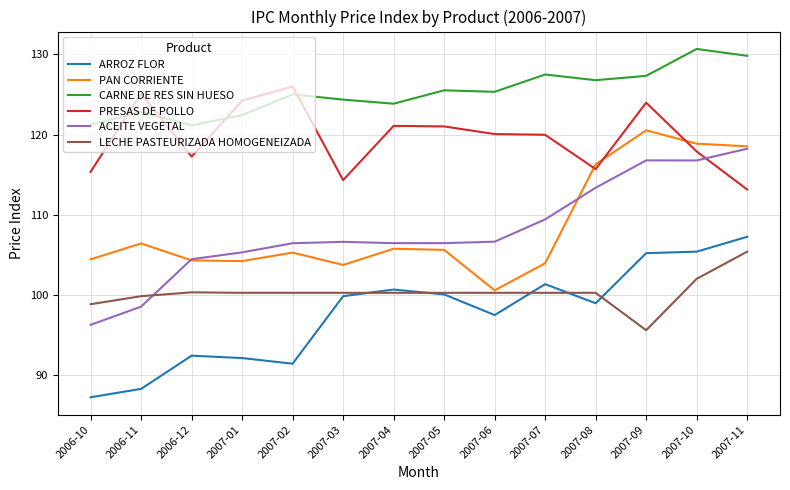

Is it true that PRESAS DE POLLO equals 68.2 at 2006-10?

False